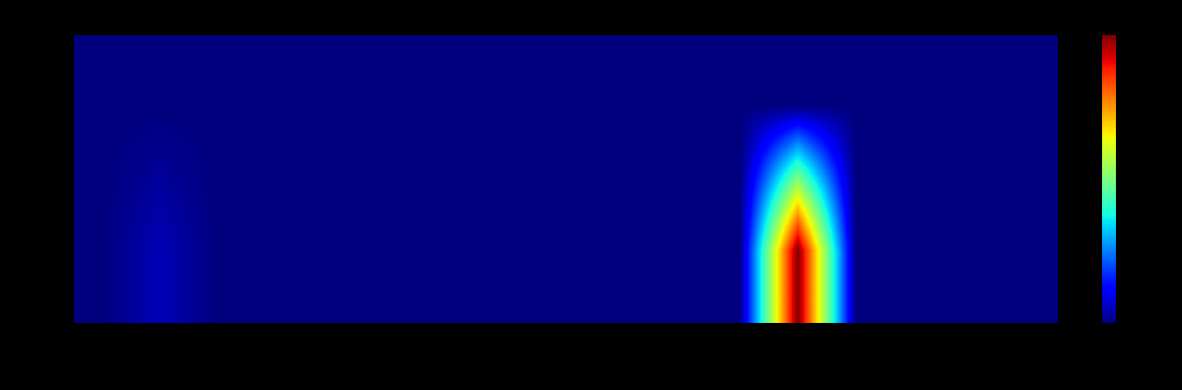

At how many categories does at least one series exceed 2?

1